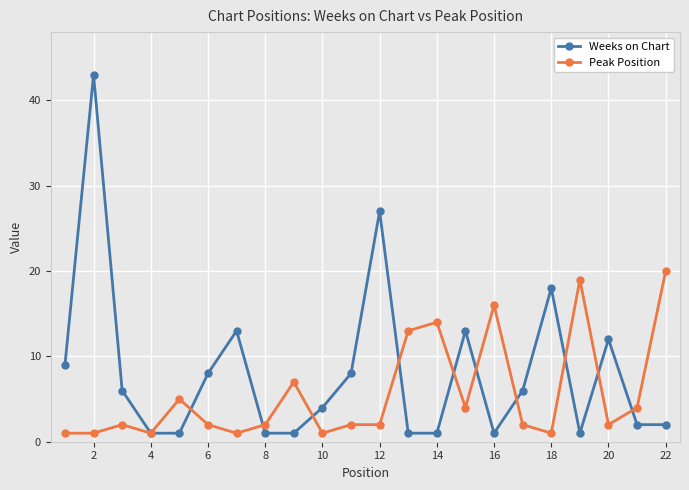

Which series has the largest range (max minus min)?

Weeks on Chart